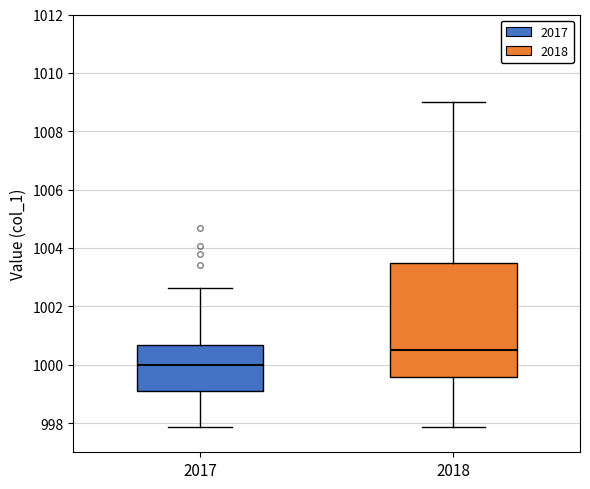

Reading left to right, transcribe this box plot: for each box, give where its median line is, the range the box spans, and where its two whiskers end, as read against the y-axis. The values are not printed on the chart, so give them approximately, as read against the axis.

2017: median 1000.0, box 999.0 to 1000.6, whiskers 997.8 to 1002.6
2018: median 1000.6, box 999.6 to 1003.6, whiskers 997.8 to 1009.0